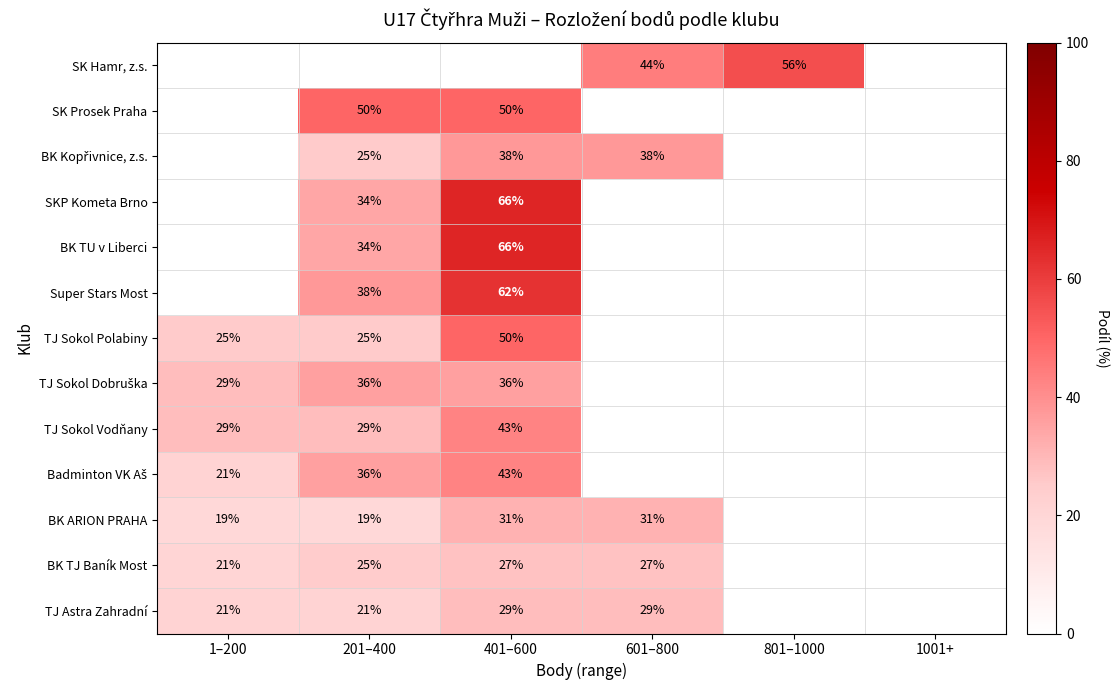

True or false: TJ Astra Zahradní has a value of 12 at 601–800.

False